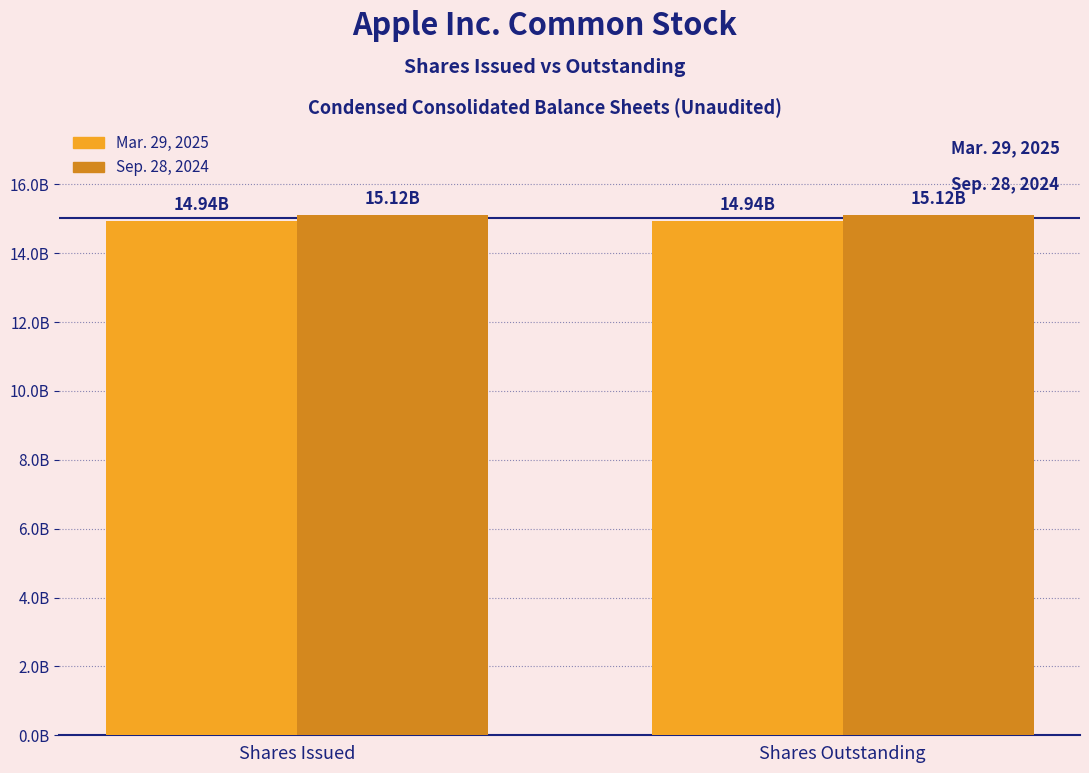

The Sep. 28, 2024 series shows 15116786000 at Shares Outstanding. True or false?

True